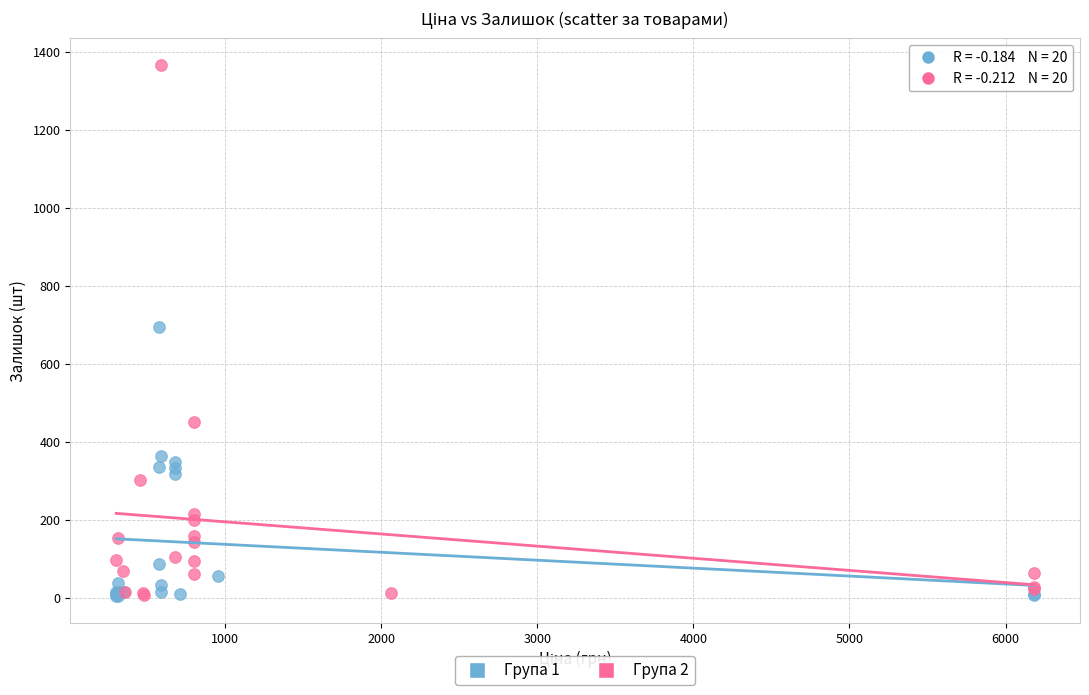

Which series has the widest spread of Y values?

Група 2